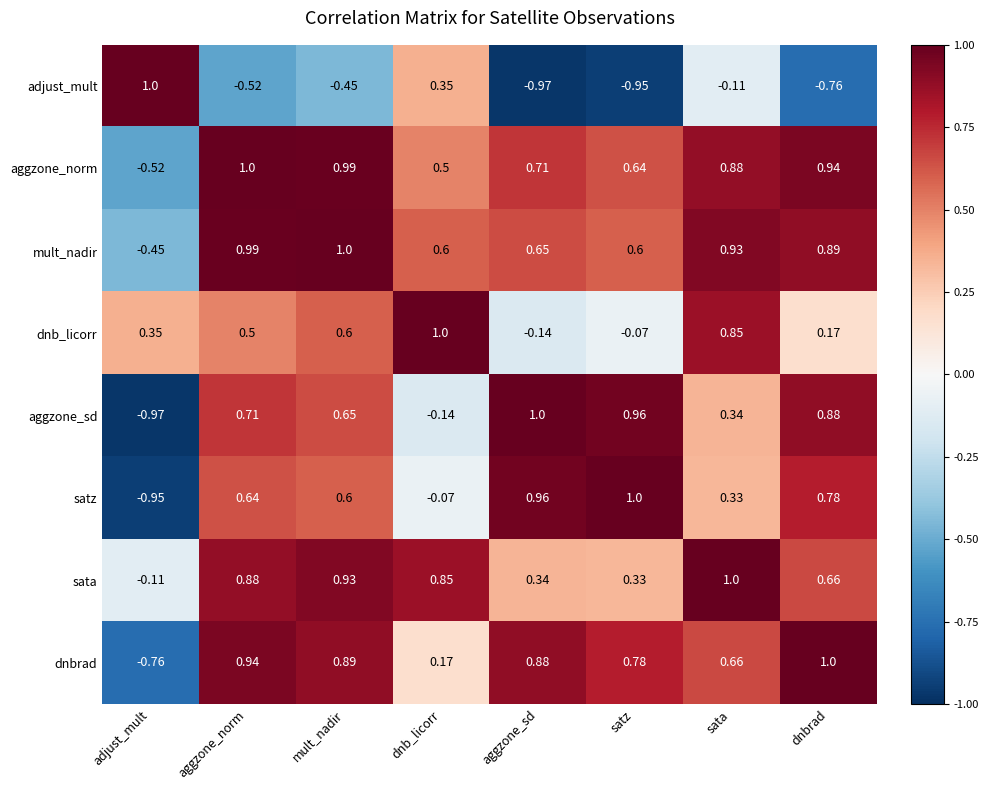

What is the difference between the highest and lowest values at adjust_mult?

2.0